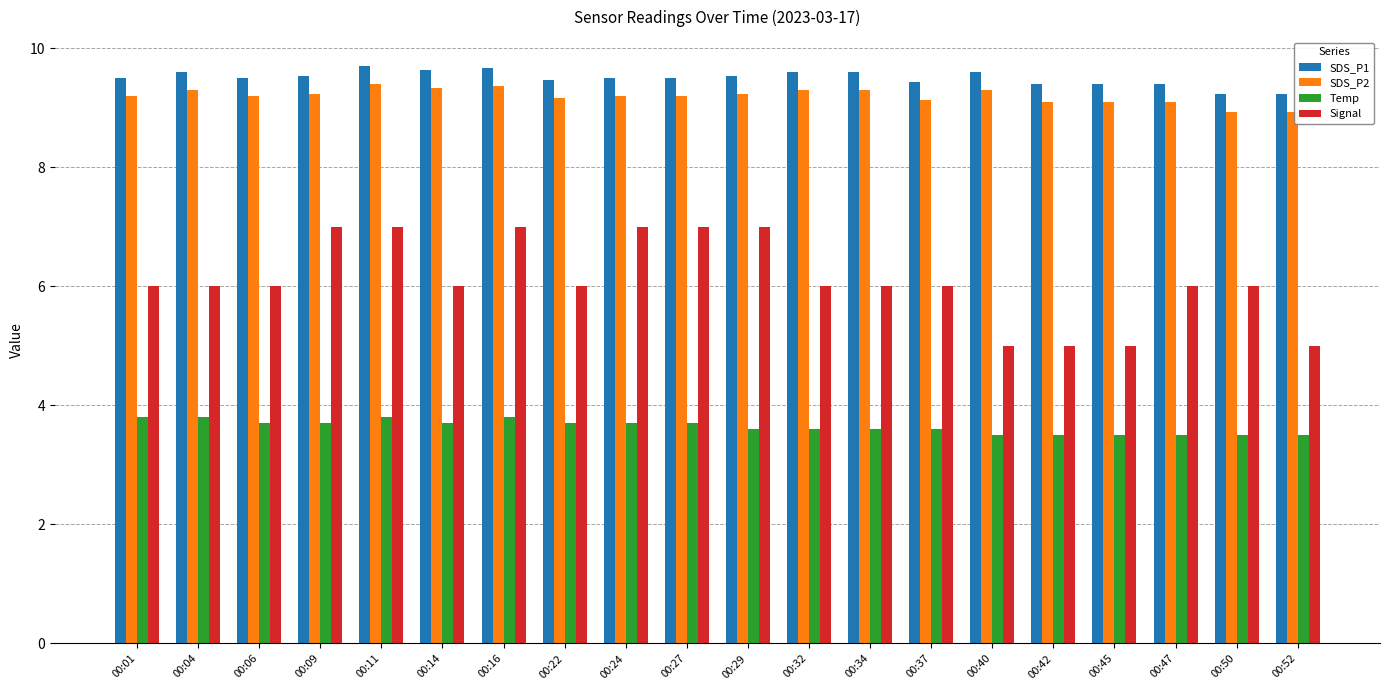

Which series has the widest spread of values?

Signal